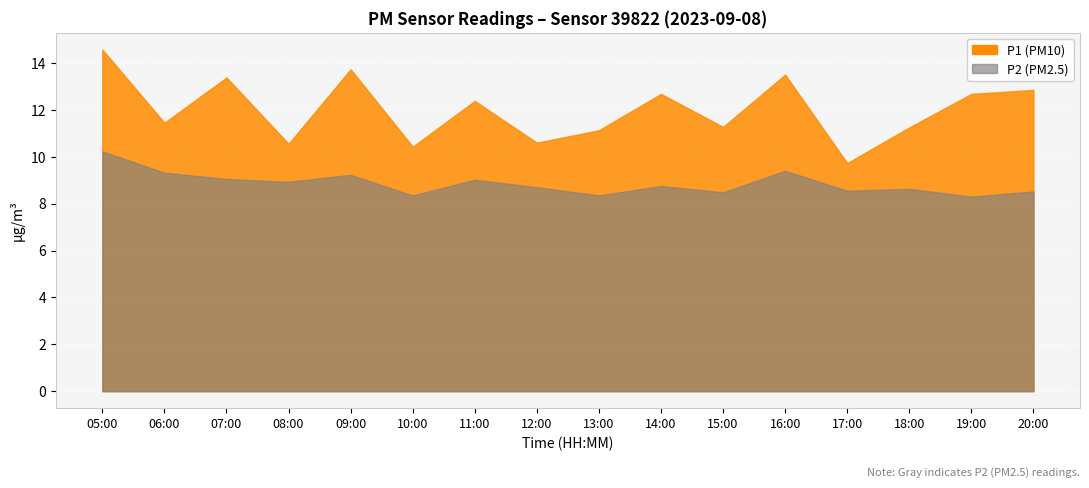

How many categories are shown in the chart?

16